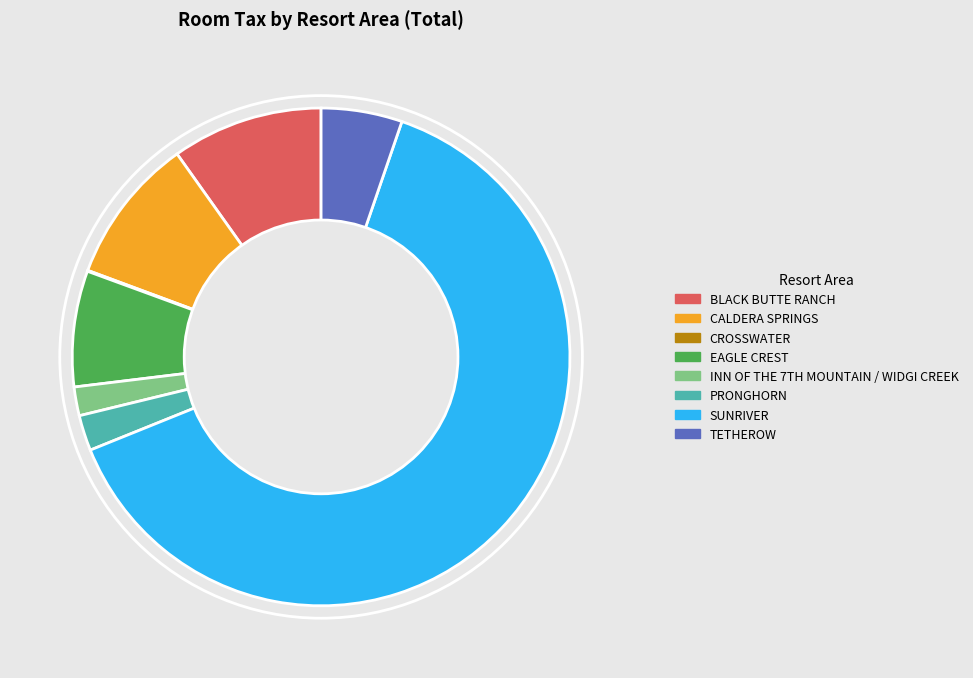

True or false: CALDERA SPRINGS accounts for 1% of the total.

False